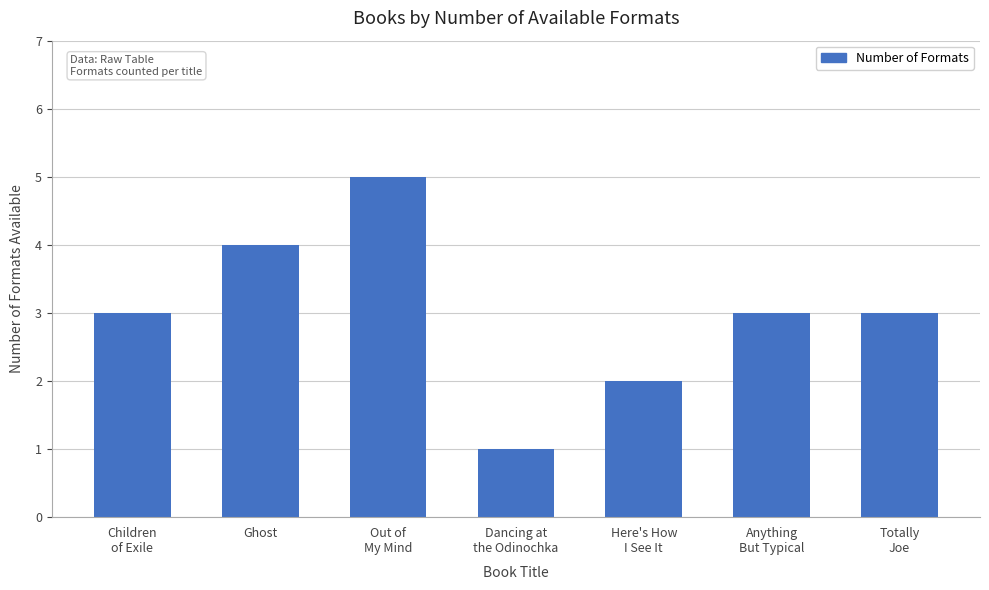

How many bars are there in total?

7